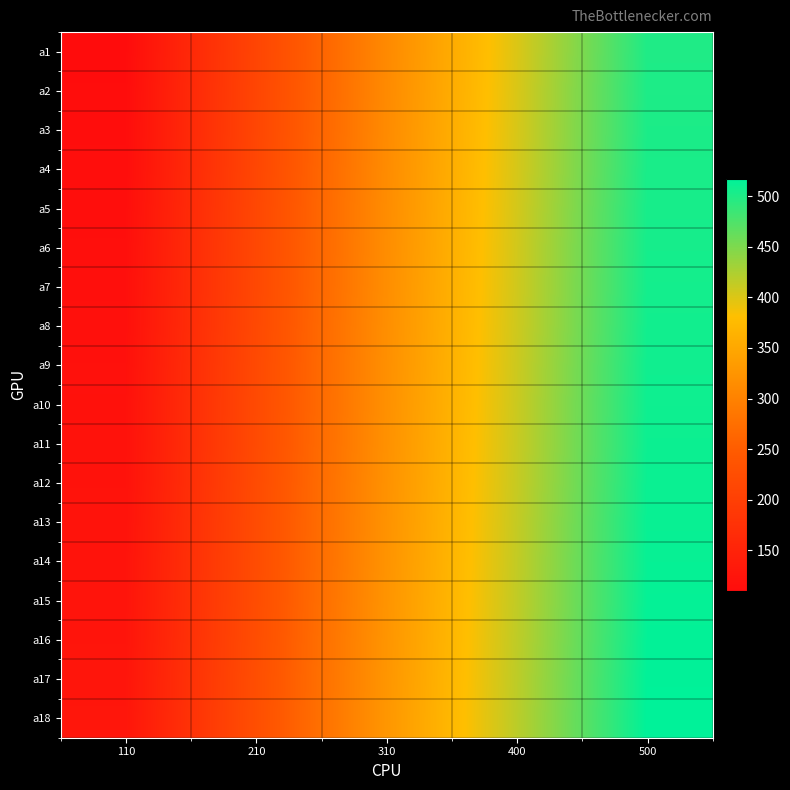

Reading right to left, what are all the values shown in this chart?

a1: 500=500	400=400	310=310	210=210	110=110
a2: 500=501	400=401	310=311	210=211	110=111
a3: 500=502	400=402	310=312	210=212	110=112
a4: 500=503	400=403	310=313	210=213	110=113
a5: 500=504	400=404	310=314	210=214	110=114
a6: 500=505	400=405	310=315	210=215	110=115
a7: 500=506	400=406	310=316	210=216	110=116
a8: 500=507	400=407	310=317	210=217	110=117
a9: 500=508	400=408	310=318	210=218	110=118
a10: 500=509	400=409	310=319	210=219	110=119
a11: 500=510	400=410	310=320	210=220	110=120
a12: 500=511	400=411	310=321	210=221	110=121
a13: 500=512	400=412	310=322	210=222	110=122
a14: 500=513	400=413	310=323	210=223	110=123
a15: 500=514	400=414	310=324	210=224	110=124
a16: 500=515	400=415	310=325	210=225	110=125
a17: 500=516	400=416	310=326	210=226	110=126
a18: 500=517	400=417	310=327	210=227	110=127